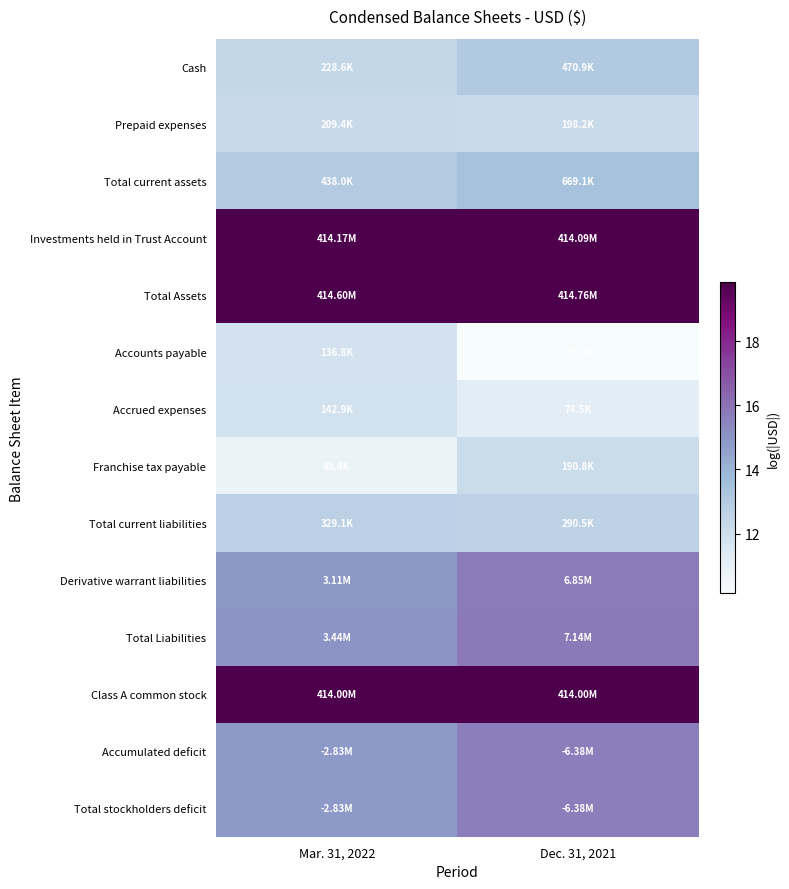

Reading left to right, list all the values displayed in this chart.

Cash: Mar. 31, 2022=12.3	Dec. 31, 2021=13.1
Prepaid expenses: Mar. 31, 2022=12.3	Dec. 31, 2021=12.2
Total current assets: Mar. 31, 2022=13.0	Dec. 31, 2021=13.4
Investments held in Trust Account: Mar. 31, 2022=19.8	Dec. 31, 2021=19.8
Total Assets: Mar. 31, 2022=19.8	Dec. 31, 2021=19.8
Accounts payable: Mar. 31, 2022=11.8	Dec. 31, 2021=10.1
Accrued expenses: Mar. 31, 2022=11.9	Dec. 31, 2021=11.2
Franchise tax payable: Mar. 31, 2022=10.8	Dec. 31, 2021=12.2
Total current liabilities: Mar. 31, 2022=12.7	Dec. 31, 2021=12.6
Derivative warrant liabilities: Mar. 31, 2022=14.9	Dec. 31, 2021=15.7
Total Liabilities: Mar. 31, 2022=15.1	Dec. 31, 2021=15.8
Class A common stock: Mar. 31, 2022=19.8	Dec. 31, 2021=19.8
Accumulated deficit: Mar. 31, 2022=14.9	Dec. 31, 2021=15.7
Total stockholders deficit: Mar. 31, 2022=14.9	Dec. 31, 2021=15.7